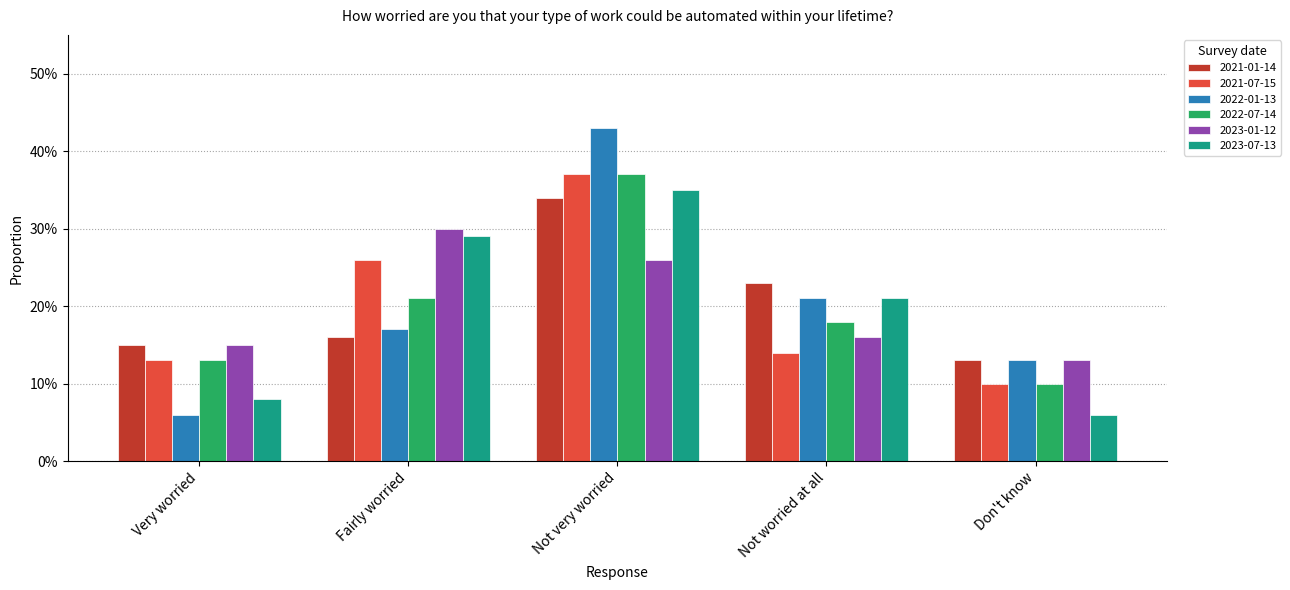

At which label does 2022-07-14 reach its peak?

Not very worried